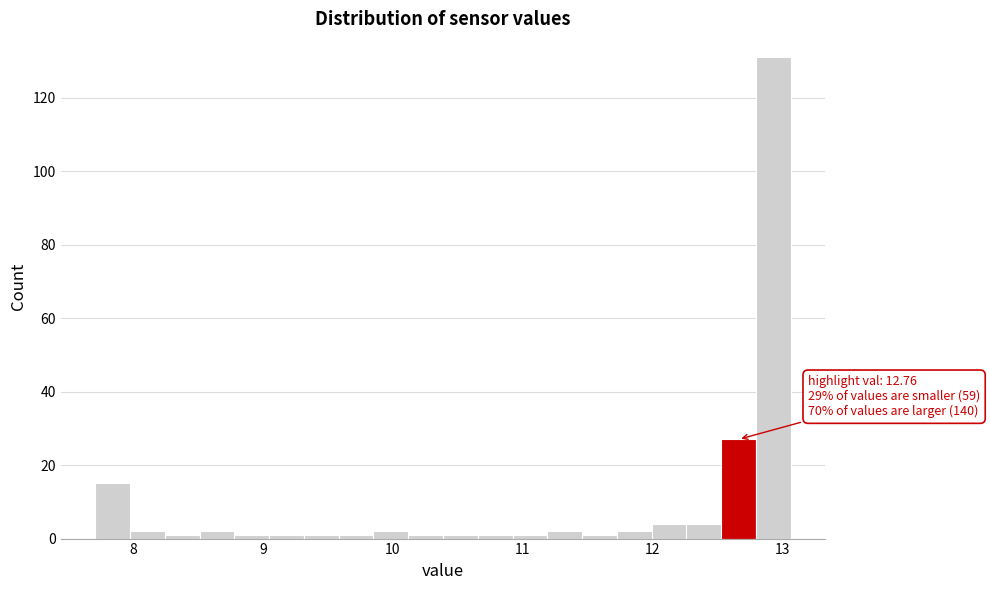

Around what value on the x-axis is the tallest bar? Give the approximate position of its centre, as read against the axis.

12.9